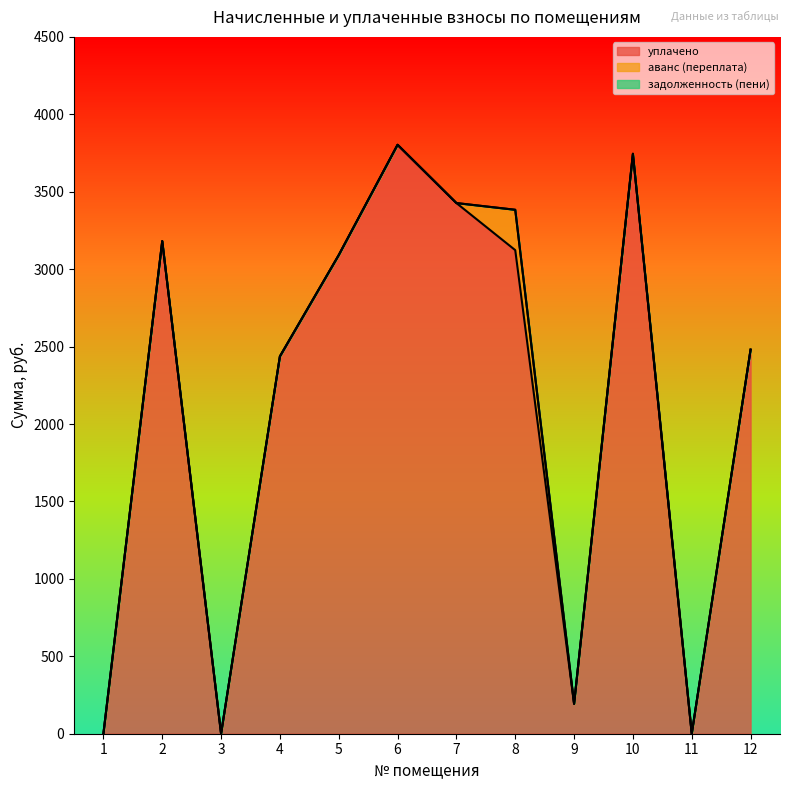

Reading right to left, list all the values displayed in this chart.

уплачено: 12=2480.3	11=0.0	10=3741.7	9=193.3	8=3122.8	7=3426.8	6=3803.3	5=3091.0	4=2436.2	3=0.0	2=3181.0	1=0.0
аванс (переплата): 12=0.0	11=0.0	10=3.8	9=0.0	8=260.7	7=0.0	6=0.0	5=0.0	4=0.9	3=0.0	2=0.0	1=0.0
задолженность (пени): 12=0.0	11=0.0	10=0.0	9=0.0	8=0.0	7=0.0	6=0.0	5=0.0	4=0.0	3=0.0	2=0.0	1=0.0